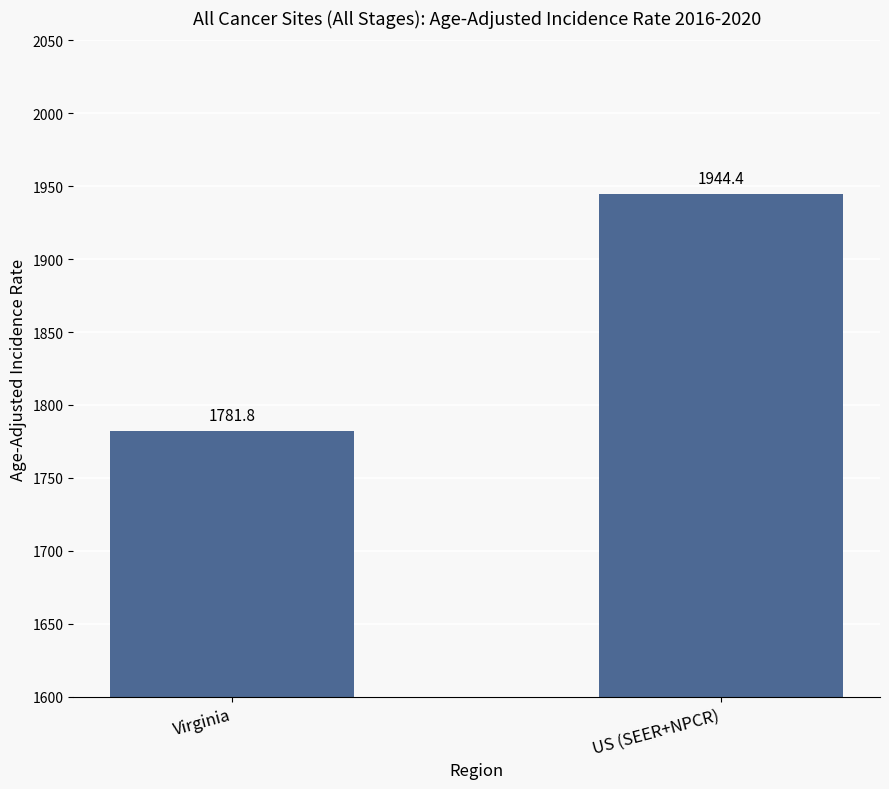

Is it true that the value at Virginia is 2843.7?

False